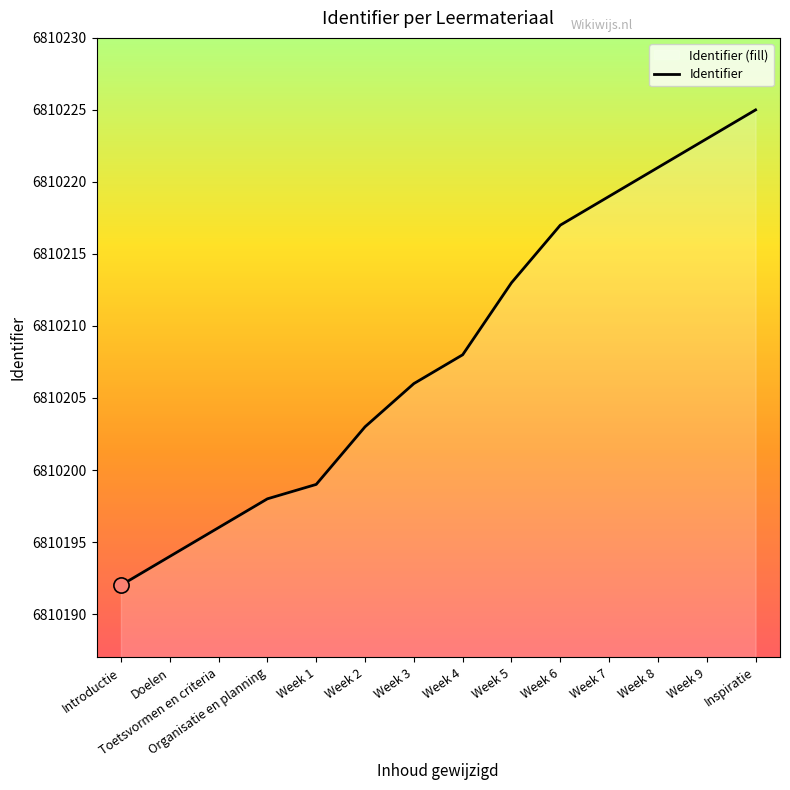

Which has a higher value, Organisatie en planning or Doelen?

Organisatie en planning